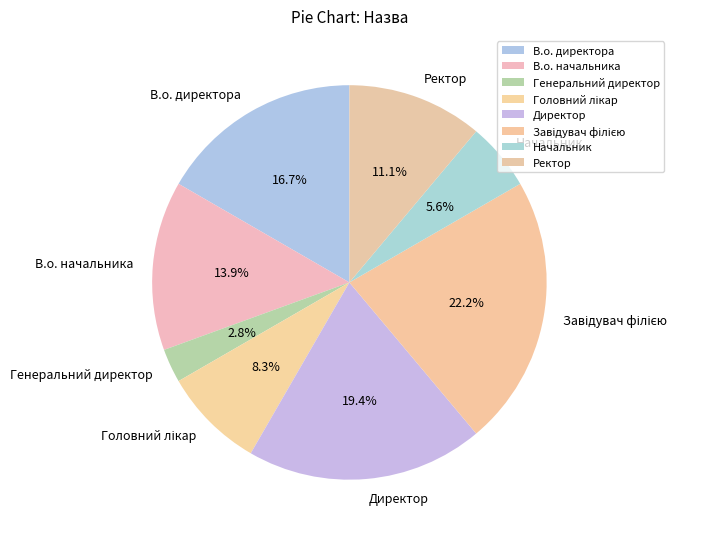

Which category has the smallest portion of the pie?

Генеральний директор